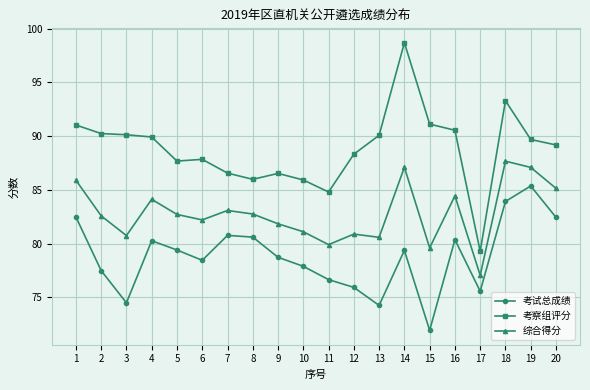

What is the sum of the 综合得分 values at 1 and 5?

168.6